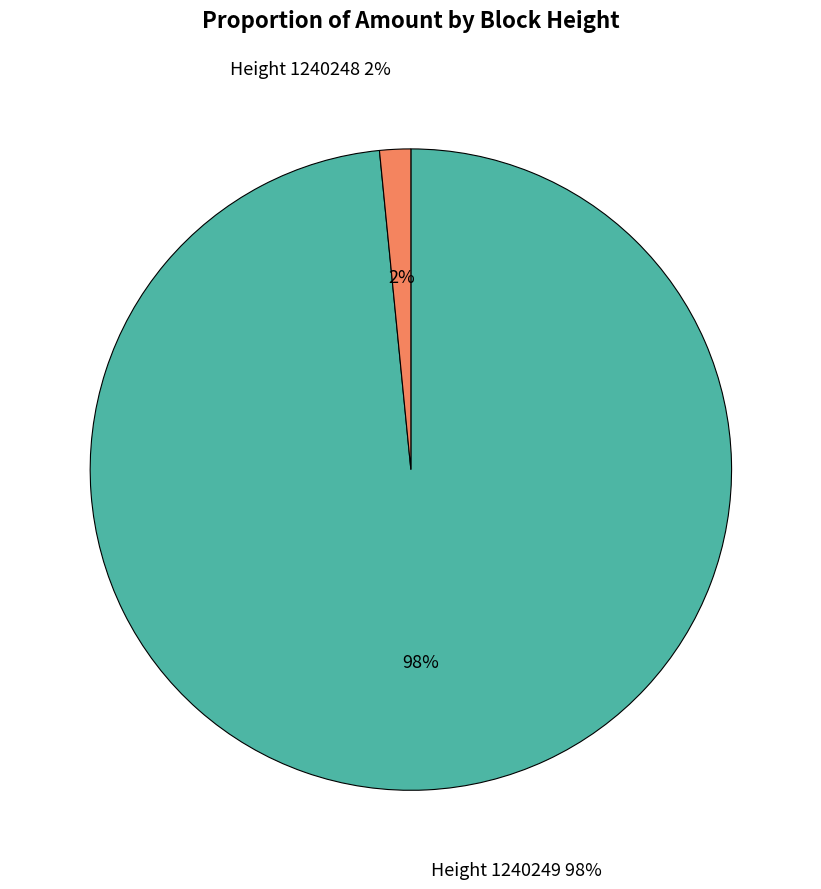

Which category has the biggest portion of the pie?

1240249